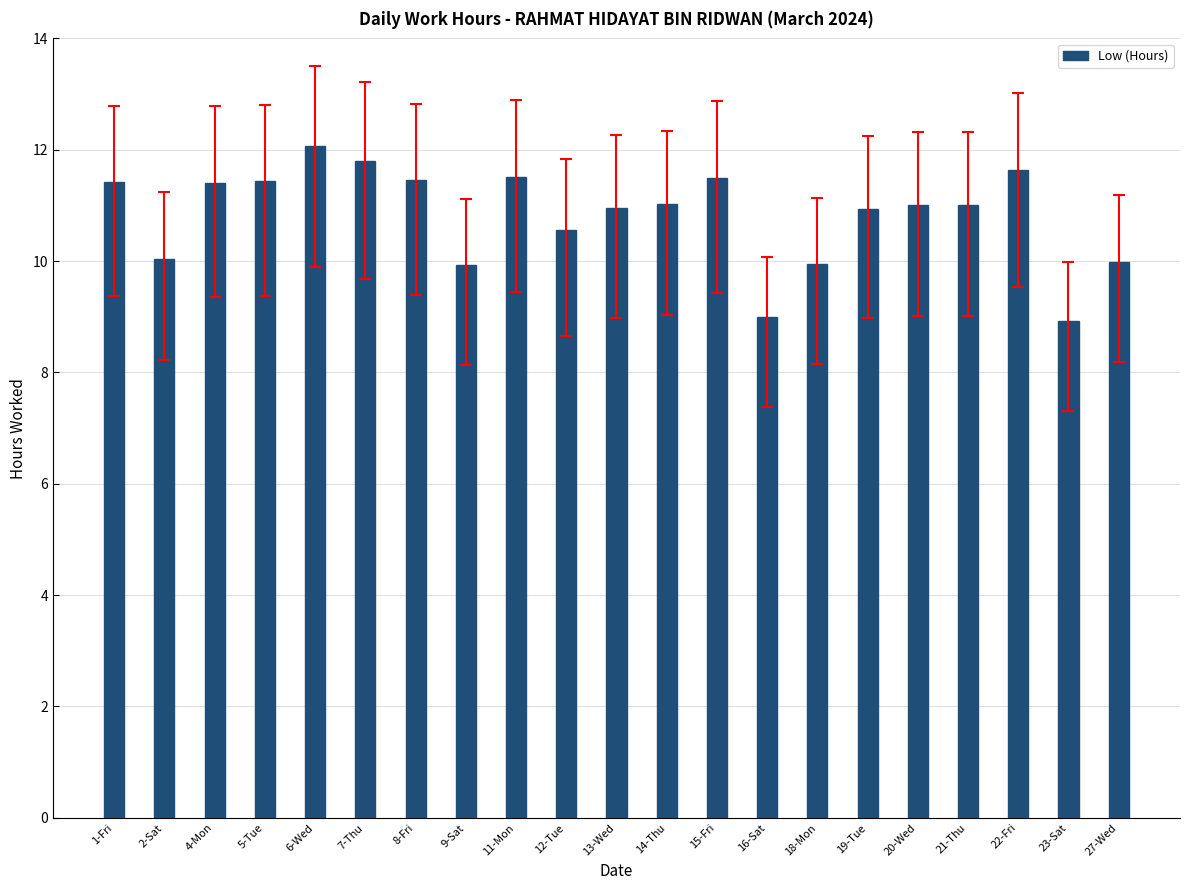

What position from the right is 8-Fri?

15